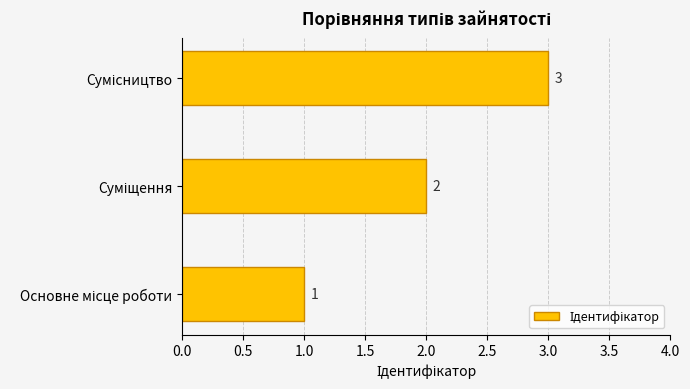

How many distinct data groups are displayed?

1